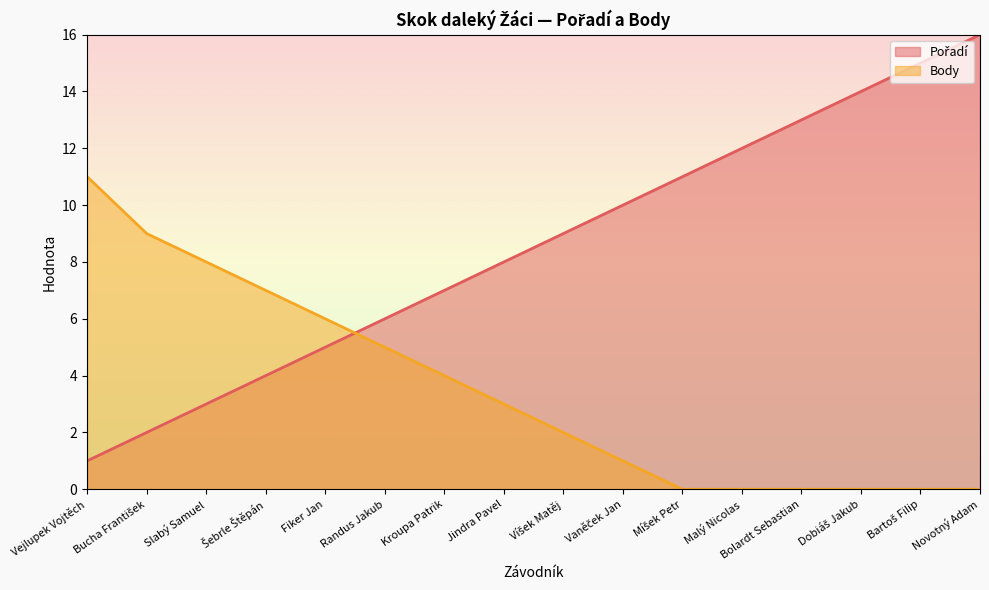

What is the difference between the highest and lowest values at Bolardt Sebastian?

13